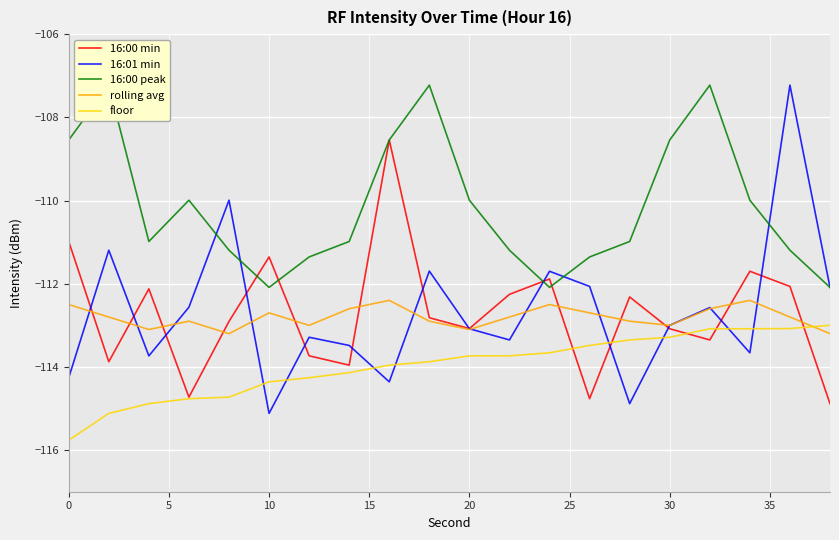

Is it true that rolling avg equals -113.0 at 30?

True